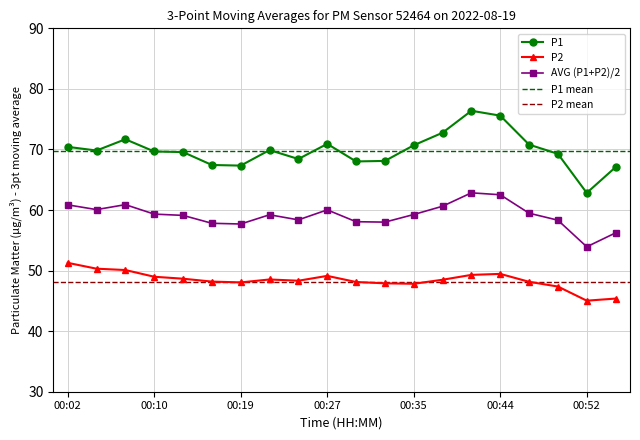

What is the sum of all P2 values?

968.6